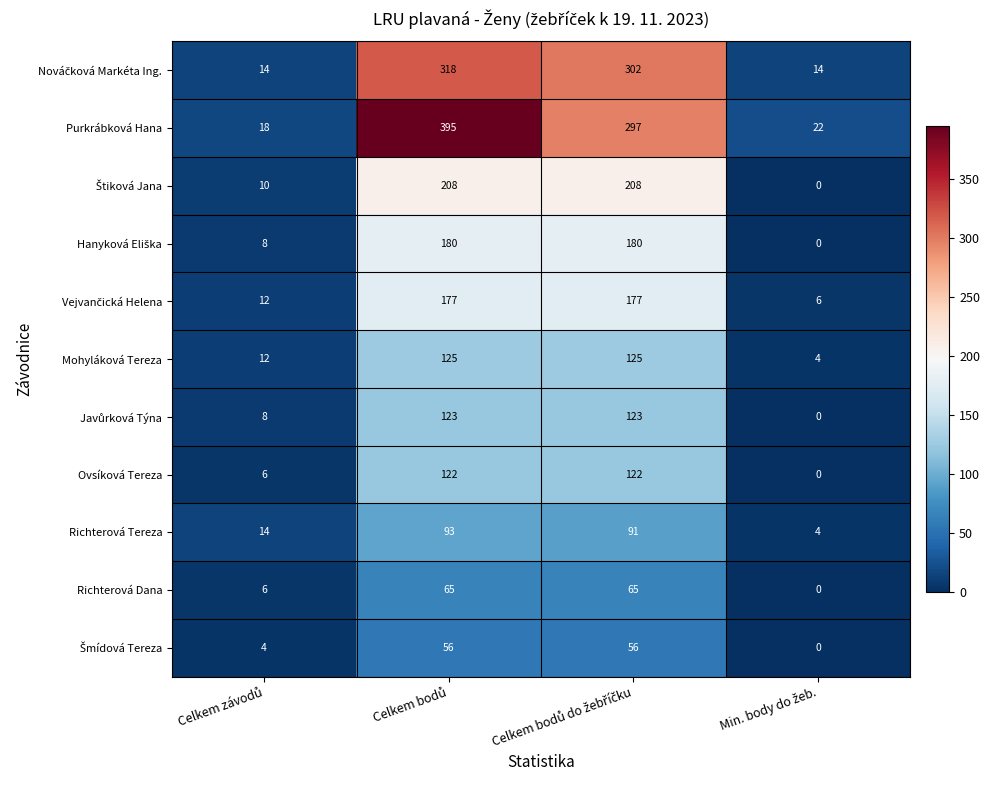

Which series has the largest total across all categories?

Purkrábková Hana